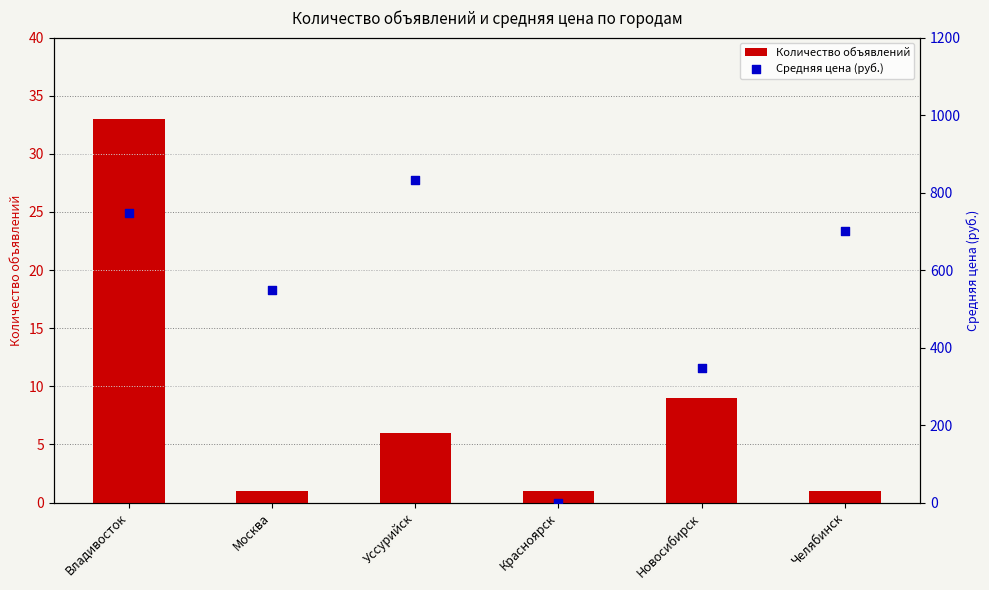

What are all the series names shown in the legend?

Количество объявлений, Средняя цена (руб.)